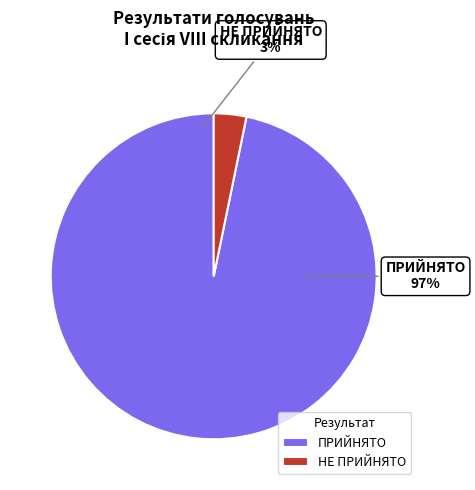

Combined, what portion of the pie is ПРИЙНЯТО and НЕ ПРИЙНЯТО?

100.0%